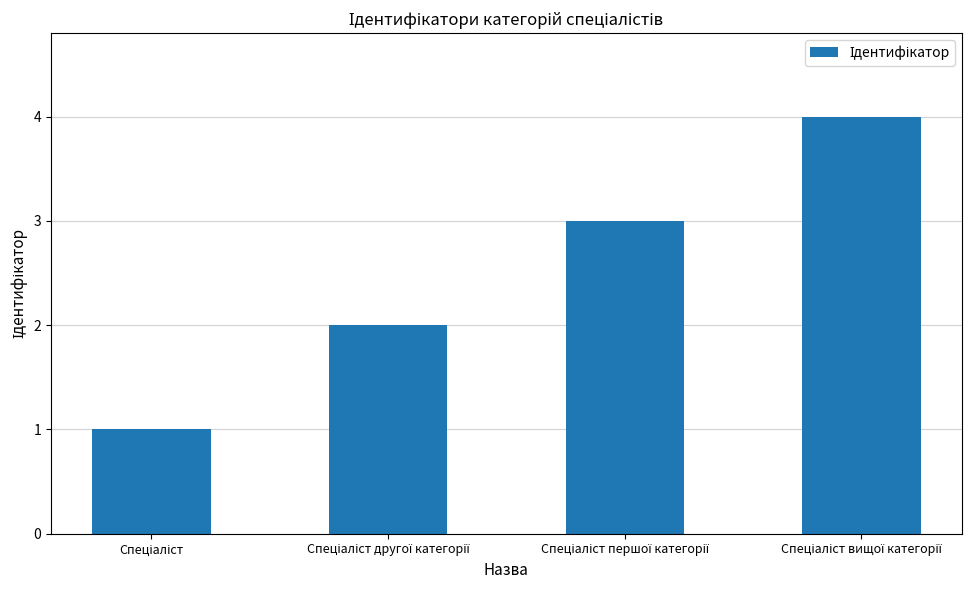

How many values are below 3?

2